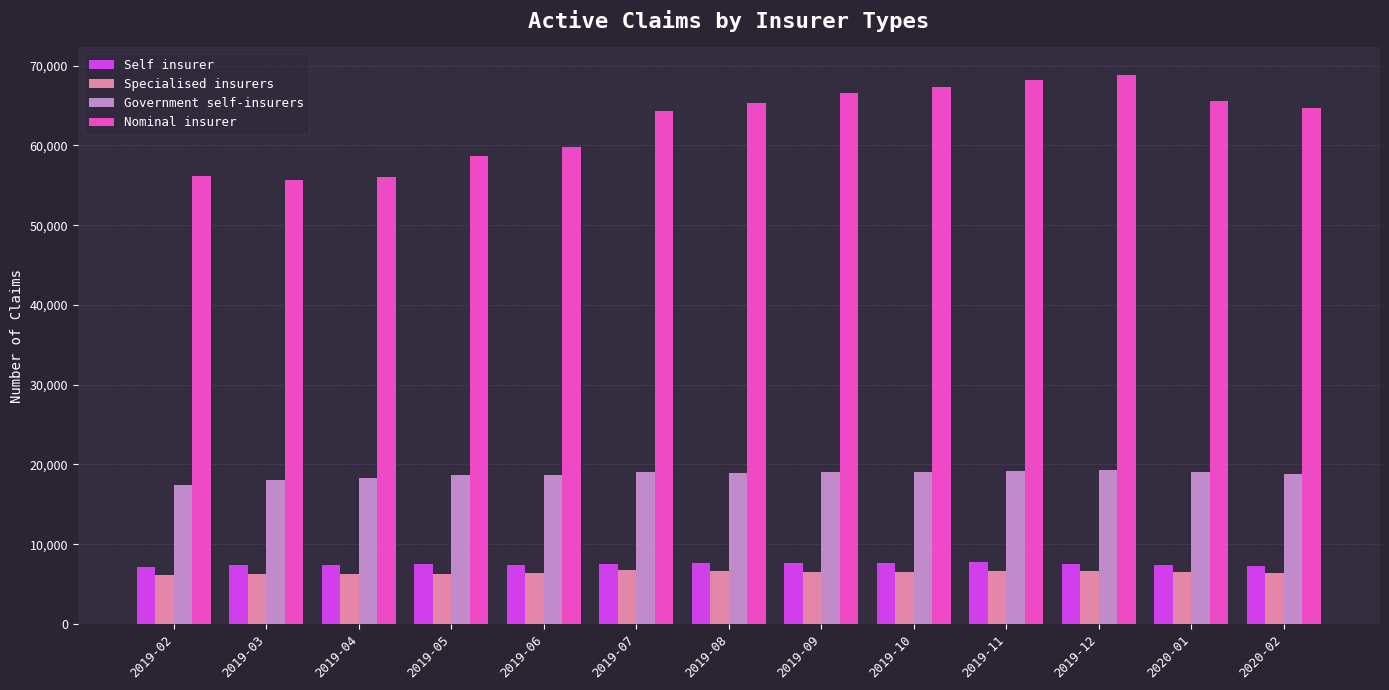

What is the average value of the Nominal insurer series?

62868